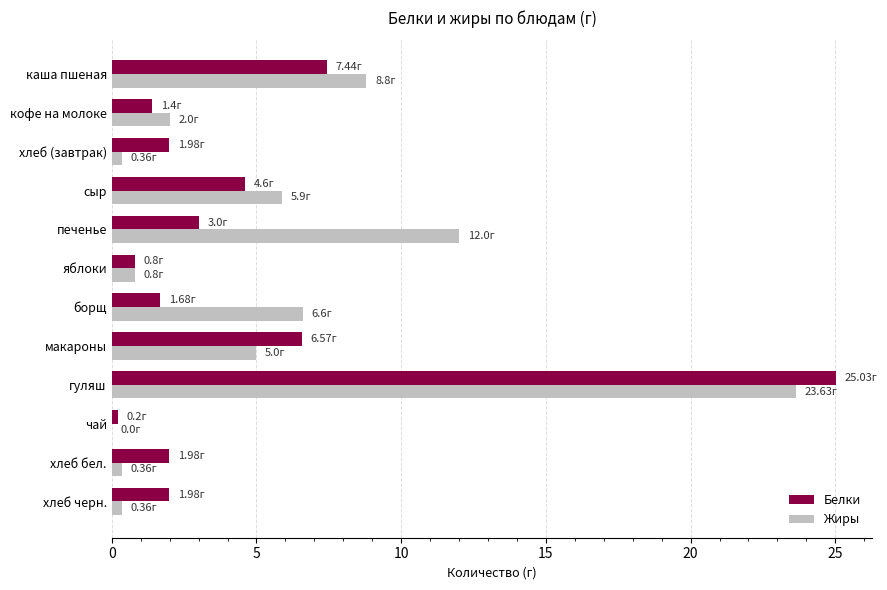

Which category has the highest value across all series?

гуляш